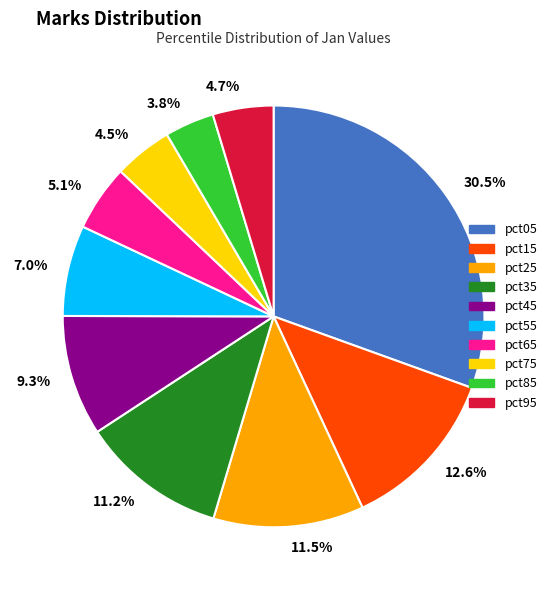

What portion of the pie excludes 5.1%?

94.9%